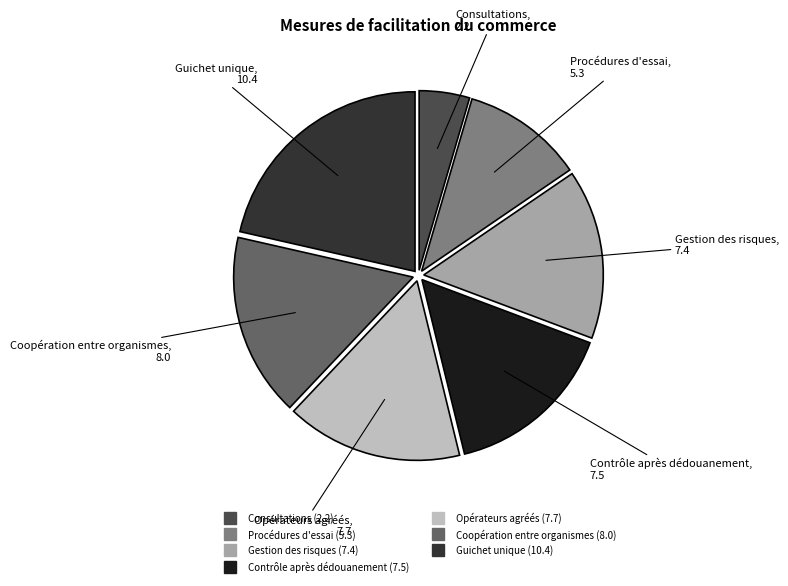

Does any single category account for the majority?

No